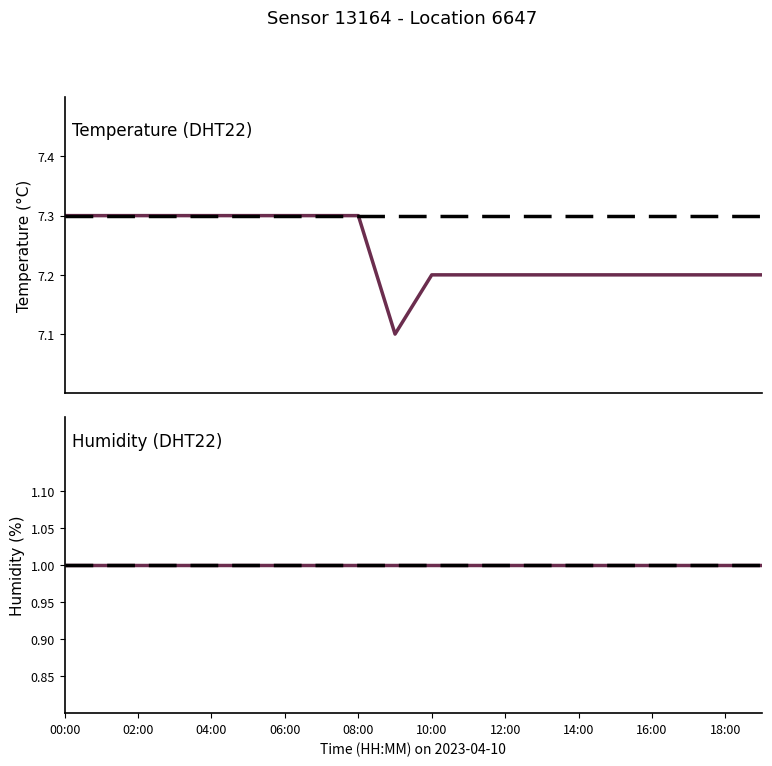

List the series in order of their overall mean, highest first.

temperature, humidity